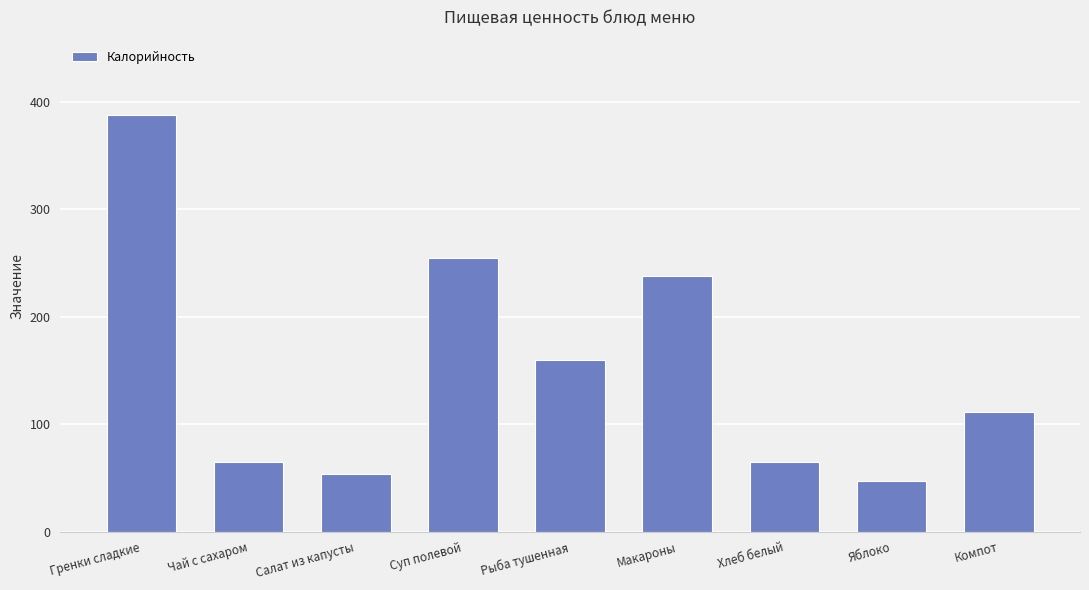

What is the change in value from Макароны to Хлеб белый?

-173